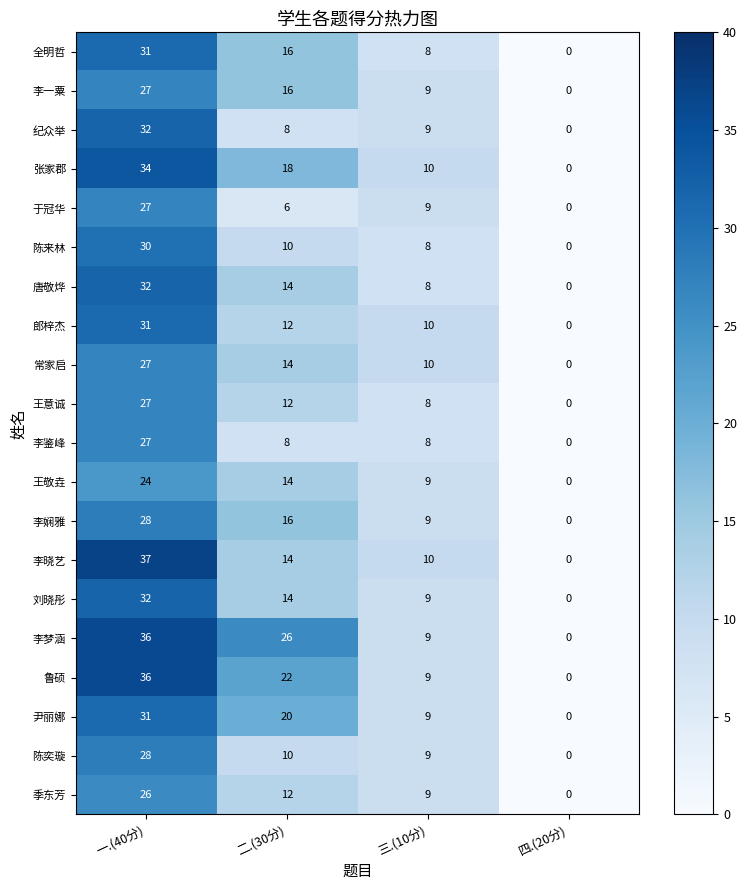

What is the spread (max minus min) of values at 一.(40分)?

13